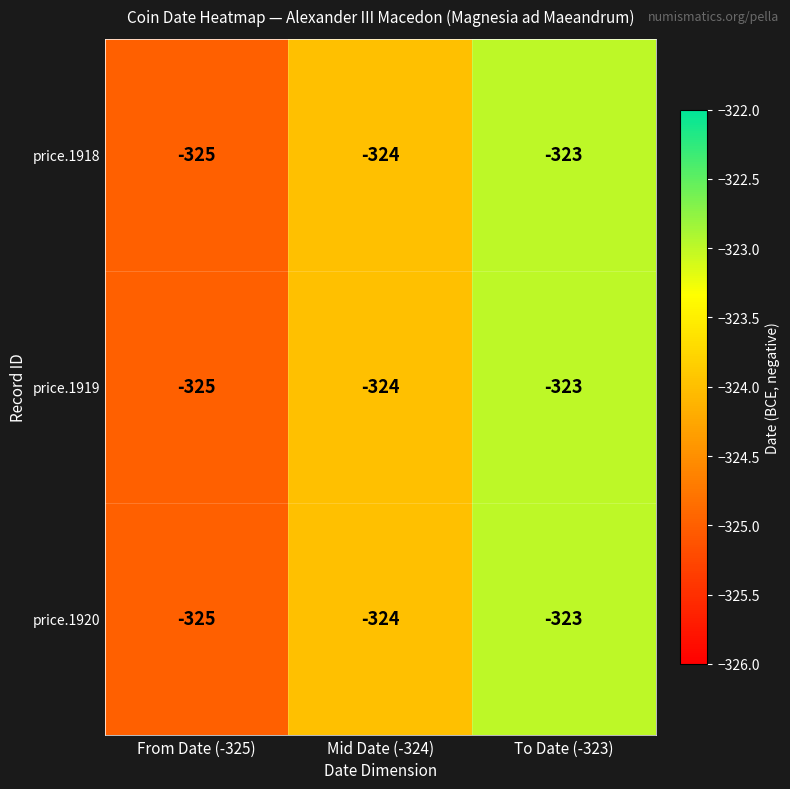

Reading right to left, what are all the values shown in this chart?

price.1918: -323	-324	-325
price.1919: -323	-324	-325
price.1920: -323	-324	-325